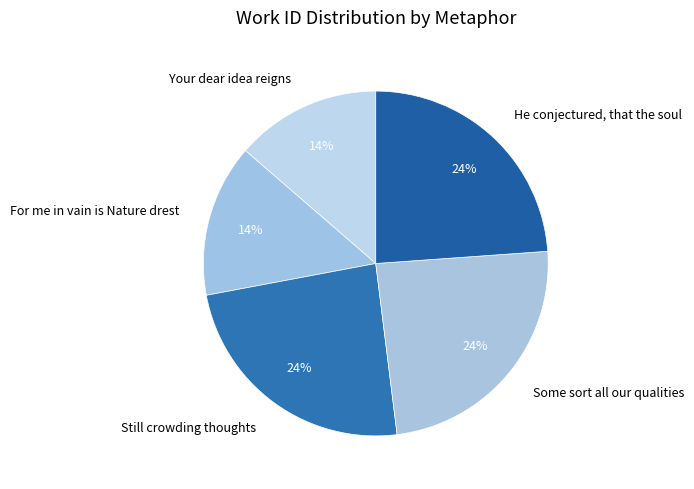

How many segments does this pie chart have?

5